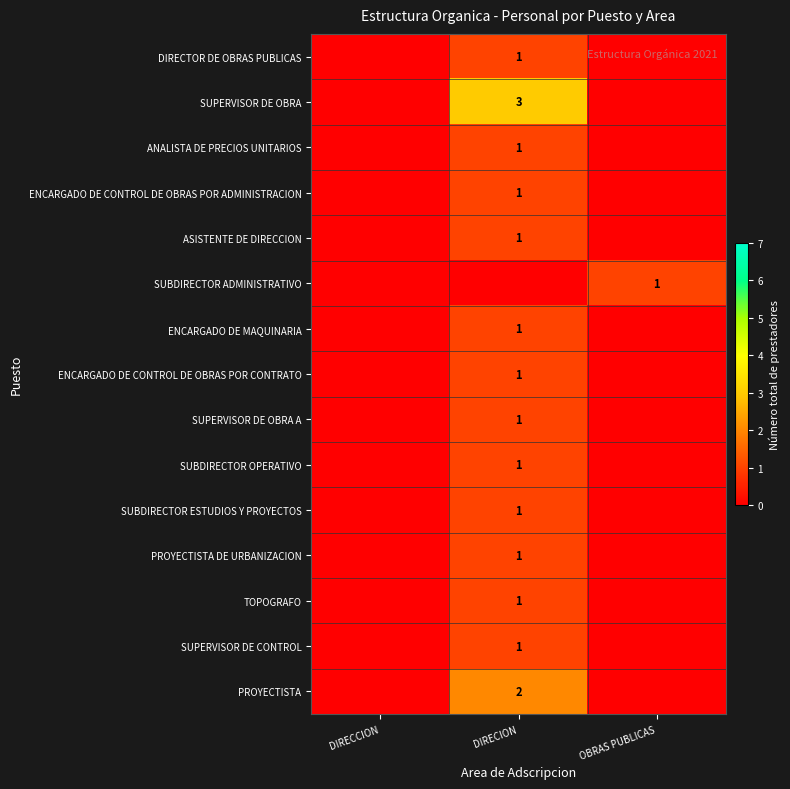

Is it true that TOPOGRAFO equals 1 at DIRECION?

True